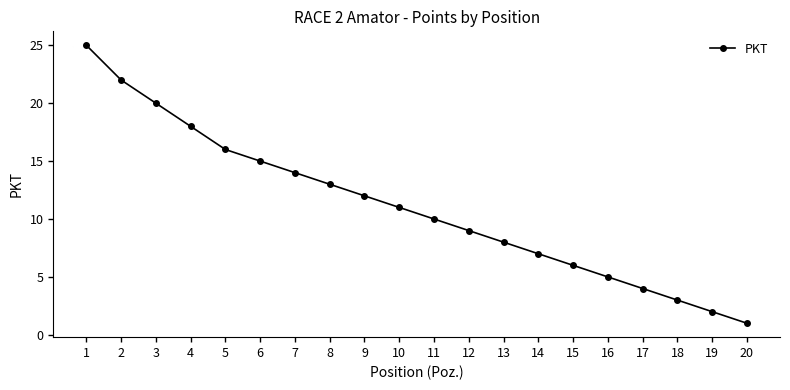

What is the approximate value at 4?

18